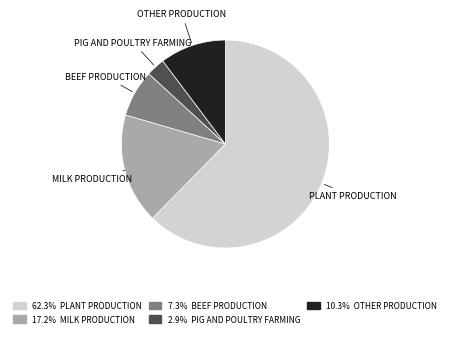

Is there any slice that represents more than half of the pie?

Yes